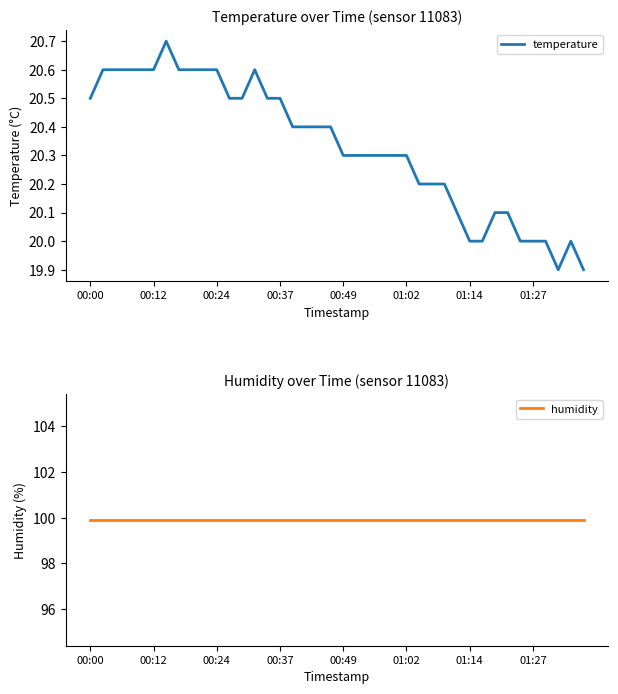

True or false: humidity and temperature intersect in this chart.

False